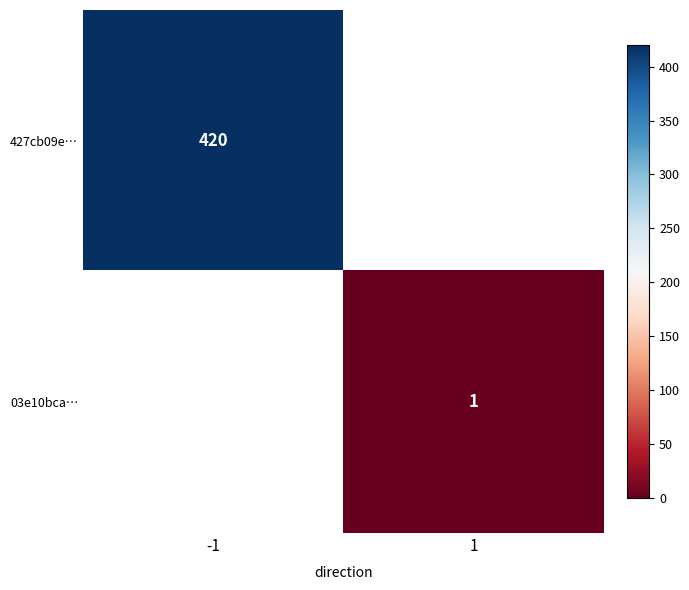

Is it true that 427cb09e… equals 99 at -1?

False